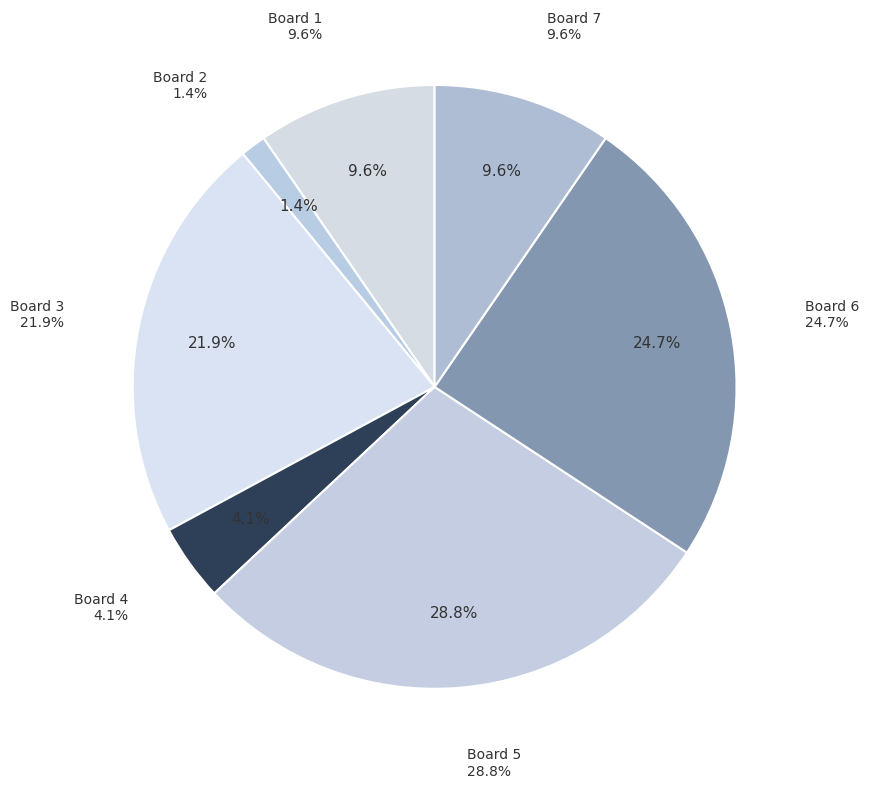

How many slices are in this pie chart?

7